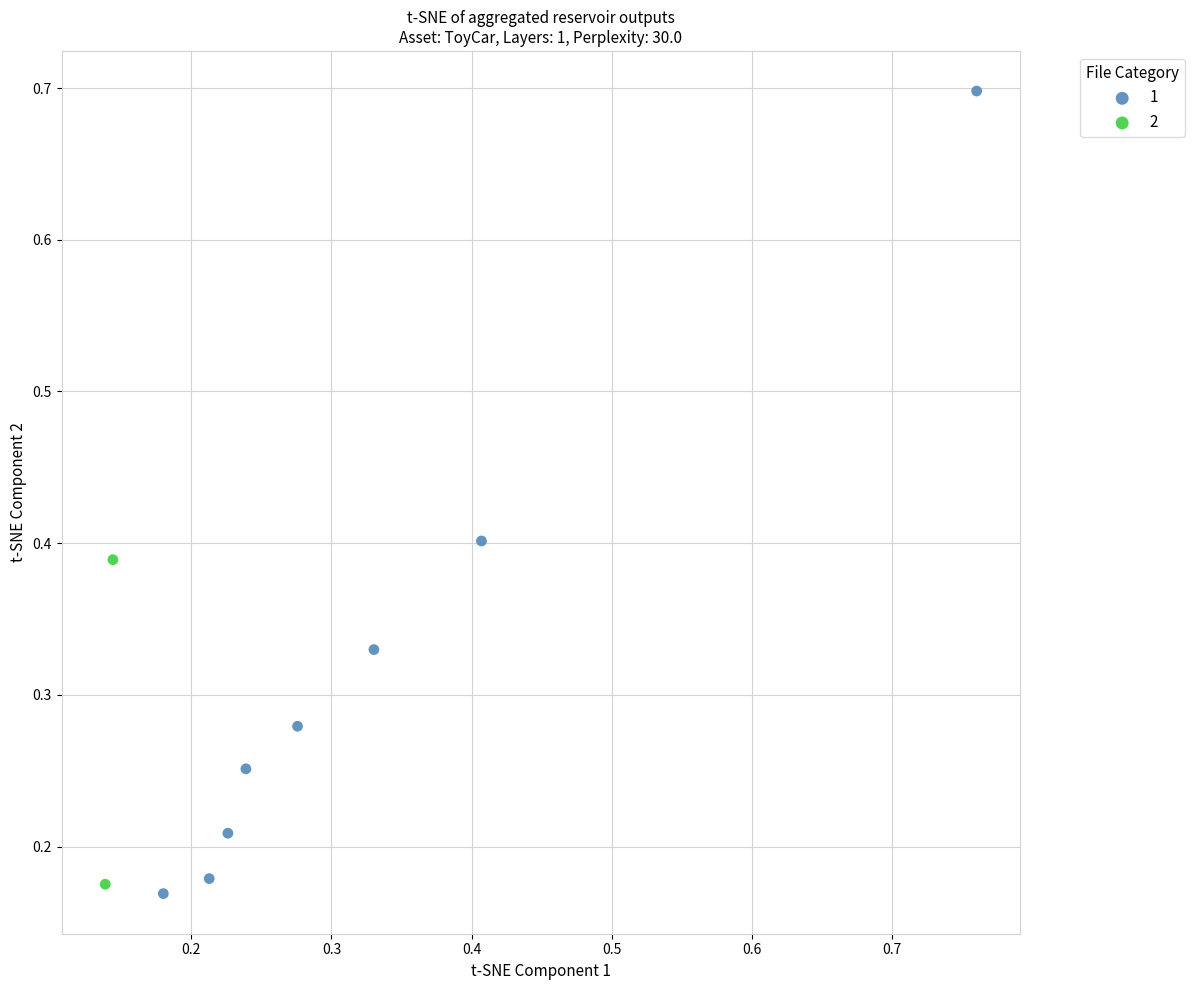

Which series contains the lowest Y value?

1